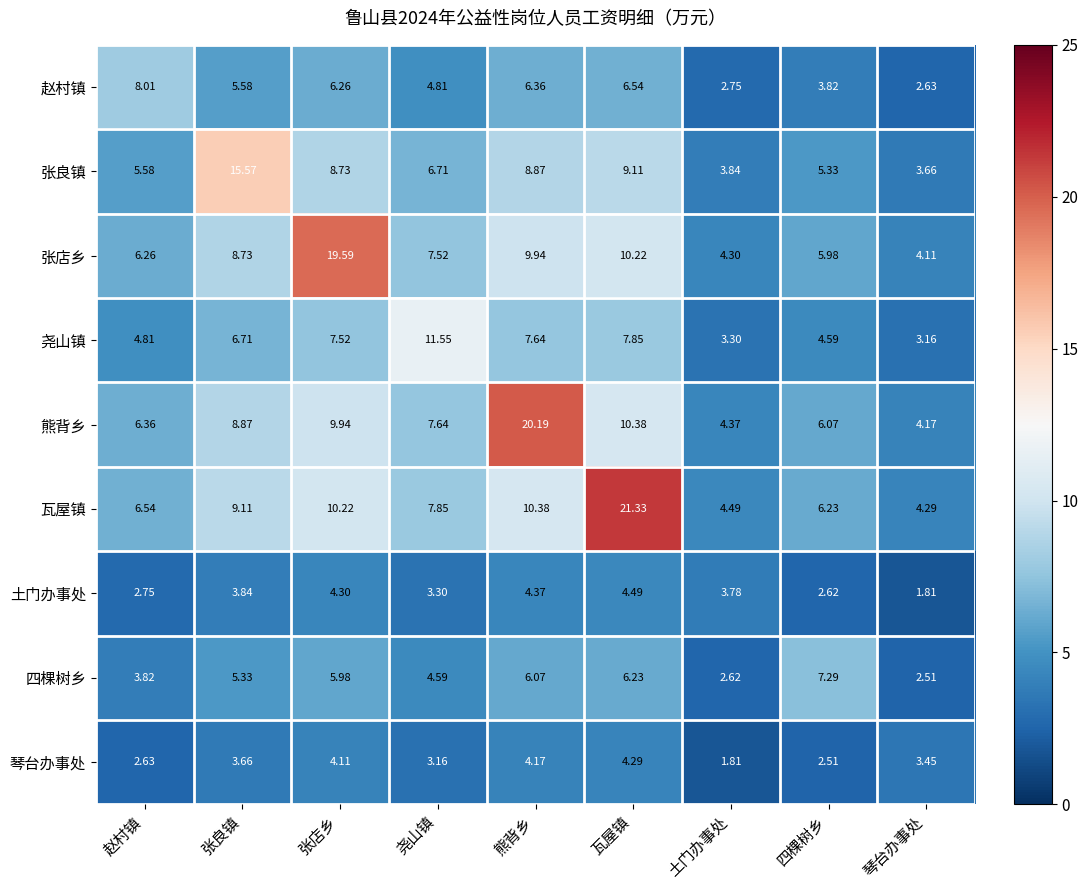

At how many categories does at least one series exceed 2?

9